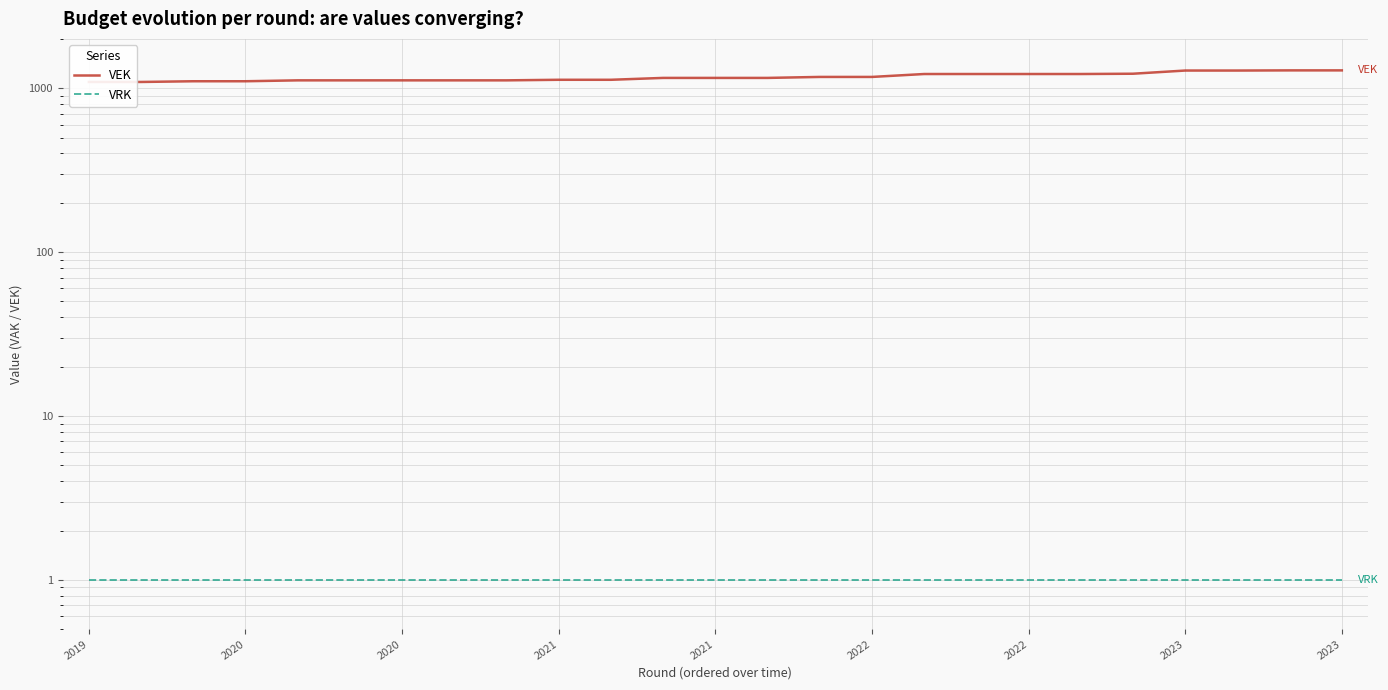

The value of VEK at 23 is 564. True or false?

False